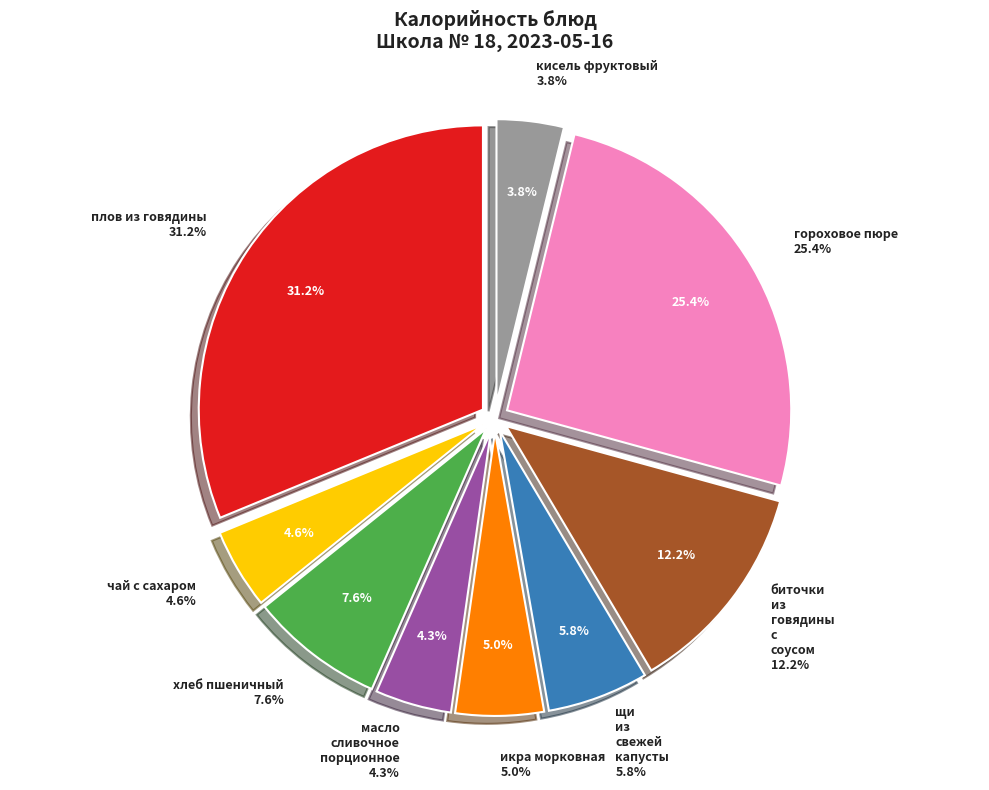

To the nearest percent, what is the combined percentage of чай с сахаром and кисель фруктовый?

8%